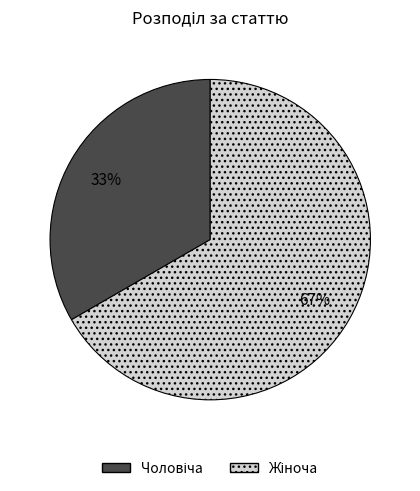

How many slices are in this pie chart?

2